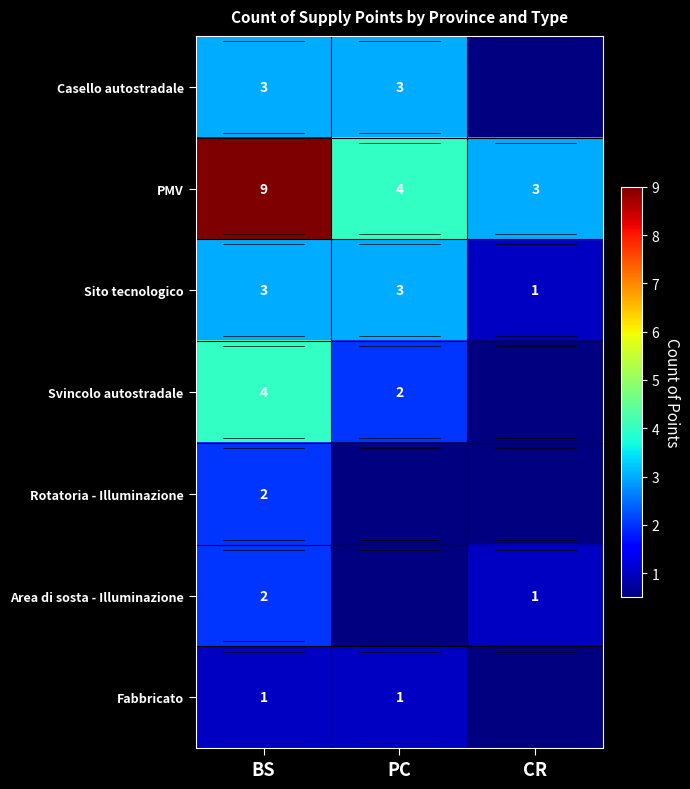

Which category has the highest value across all series?

BS